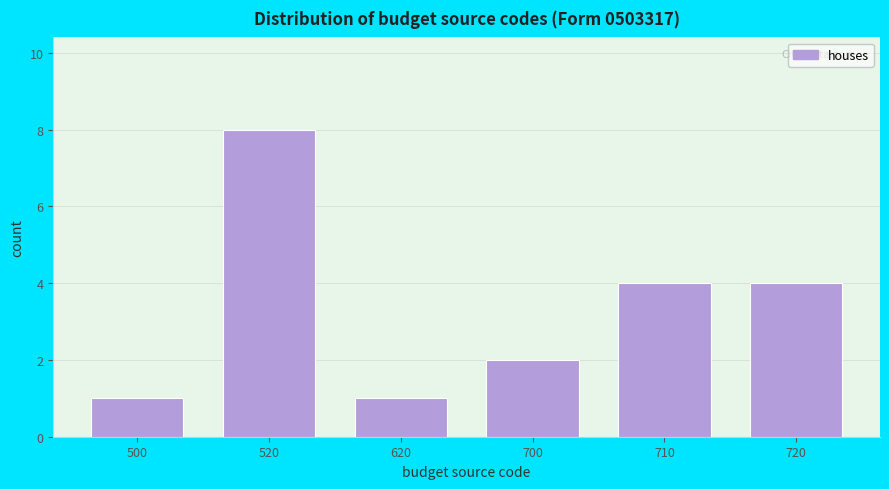

Reading left to right, list all the values displayed in this chart.

1	8	1	2	4	4